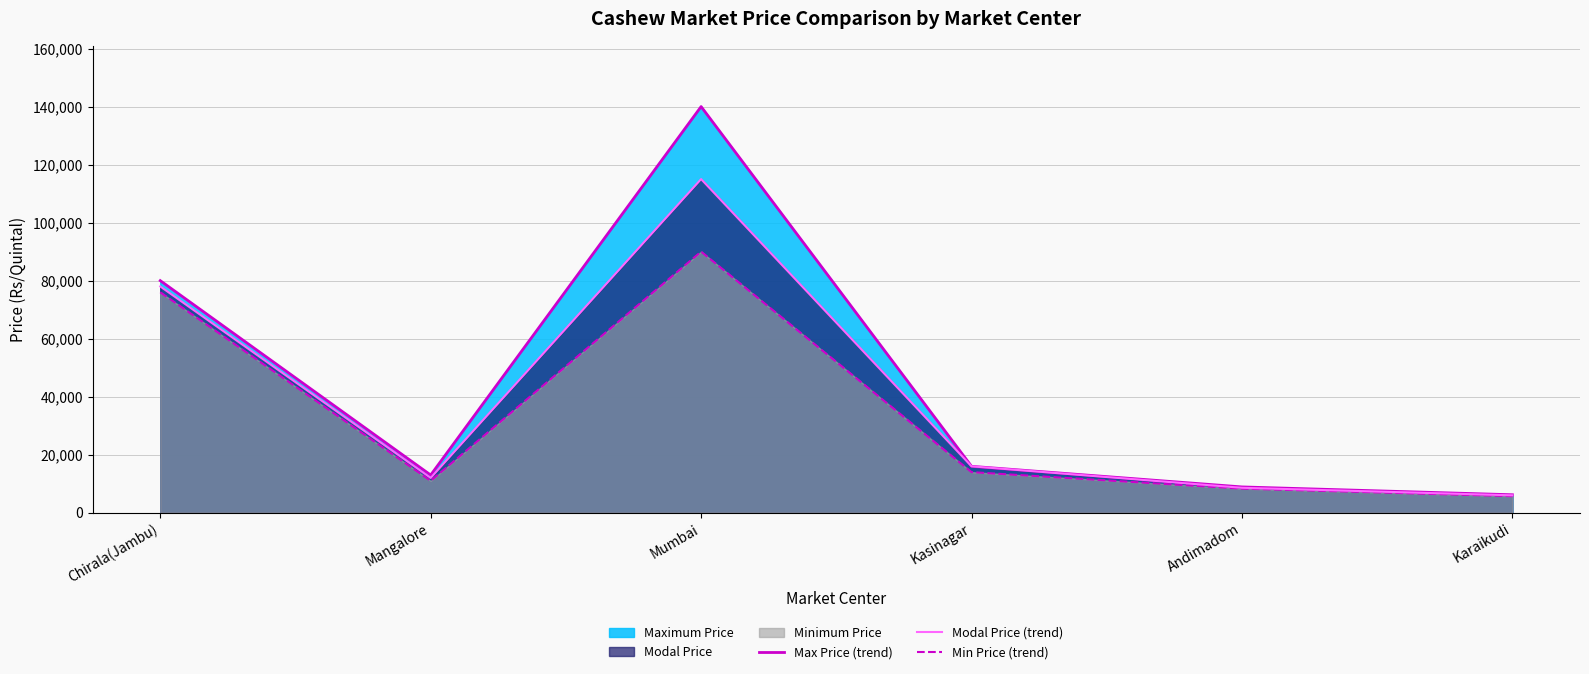

What is the approximate value of Modal Price (line) at Kasinagar, to the nearest 10?

16000